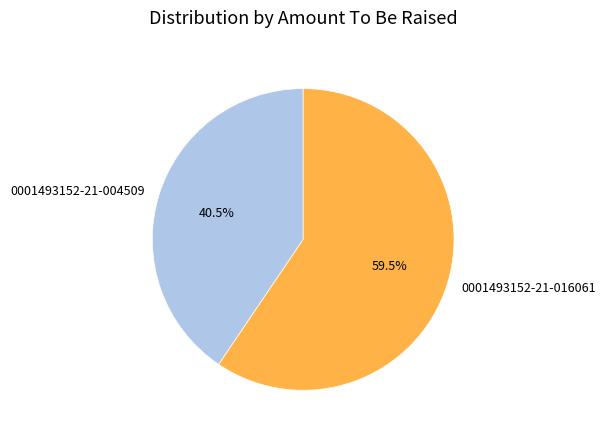

How many slices are in this pie chart?

2